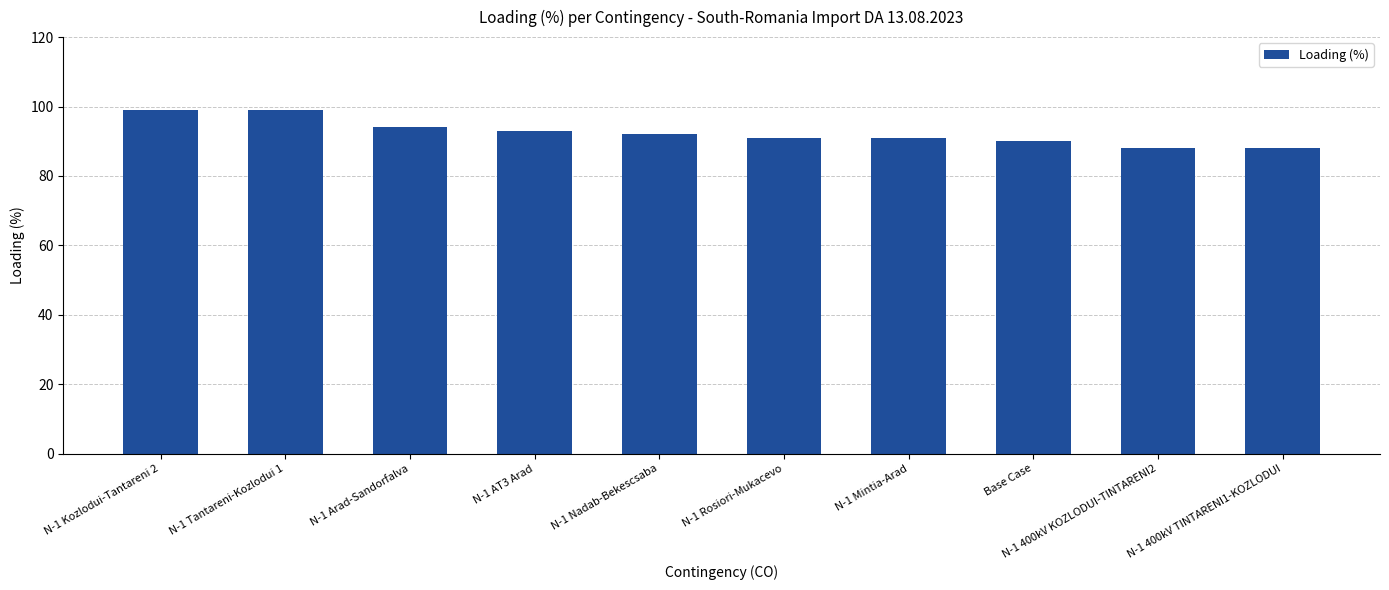

At which label is the value closest to 93?

N-1 AT3 Arad